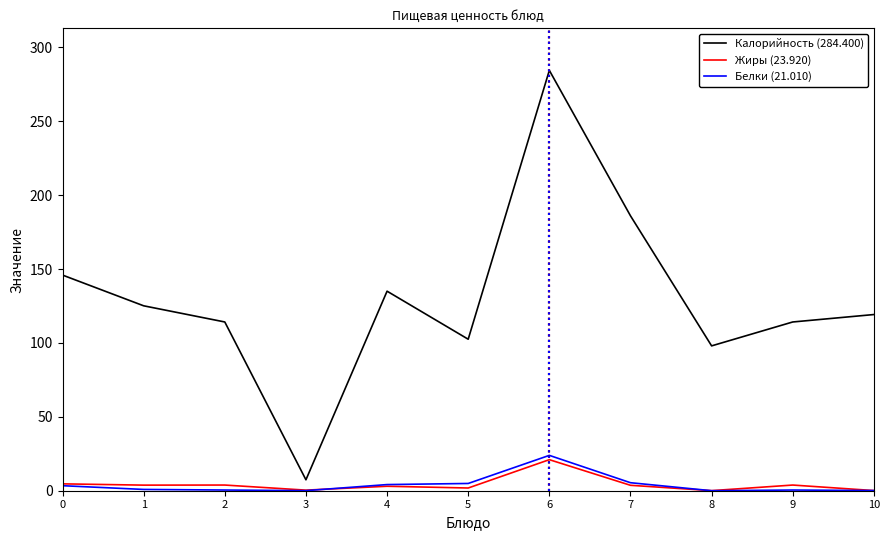

What is the maximum value shown in the chart?

284.4